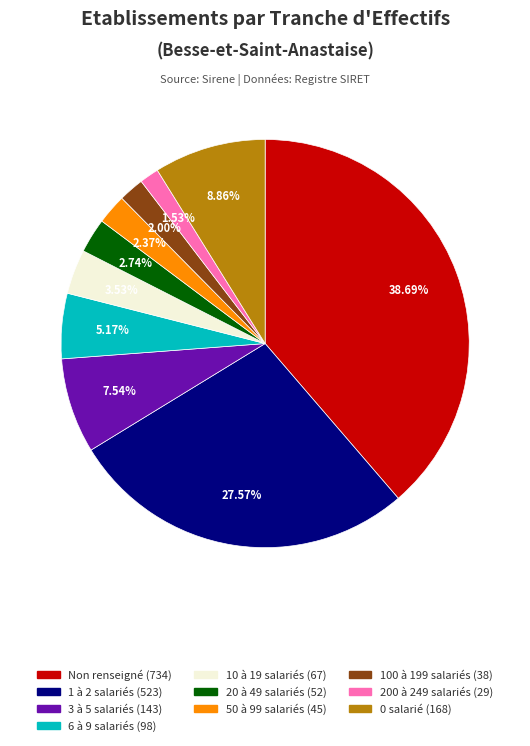

Does any single category account for the majority?

No